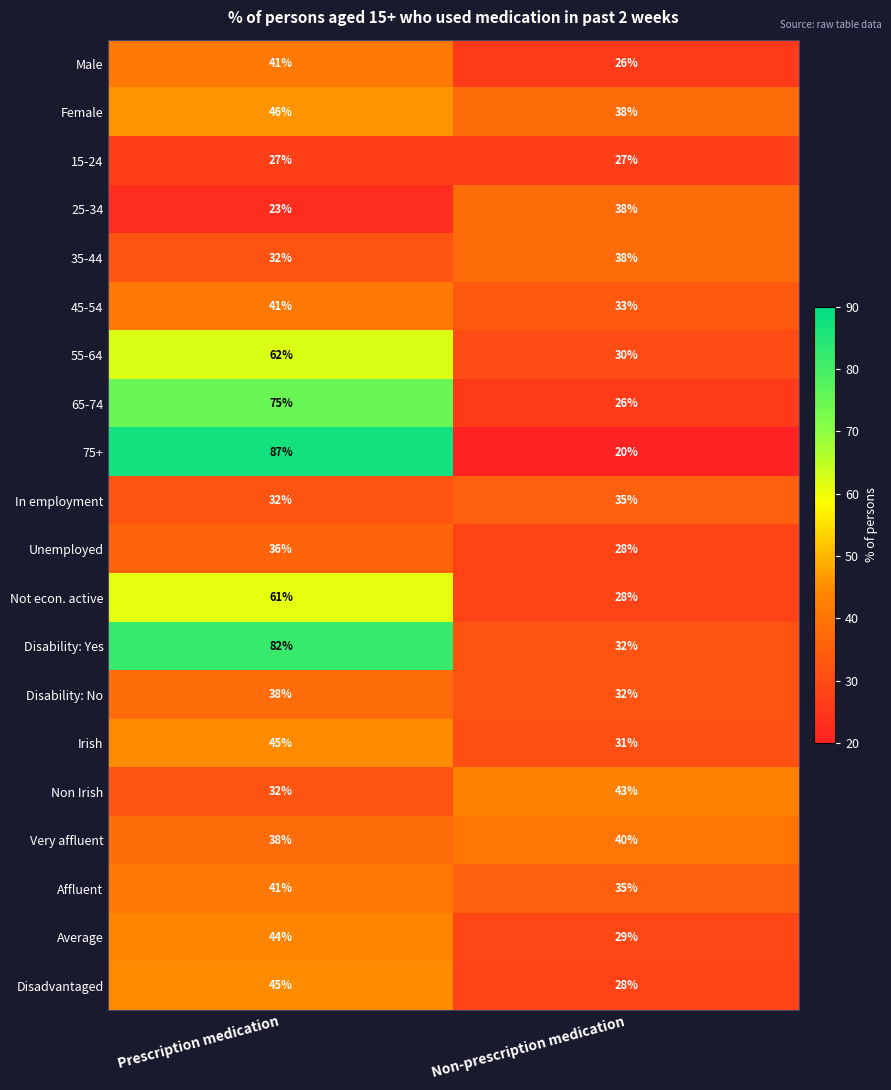

What is the minimum value for 75+?

20